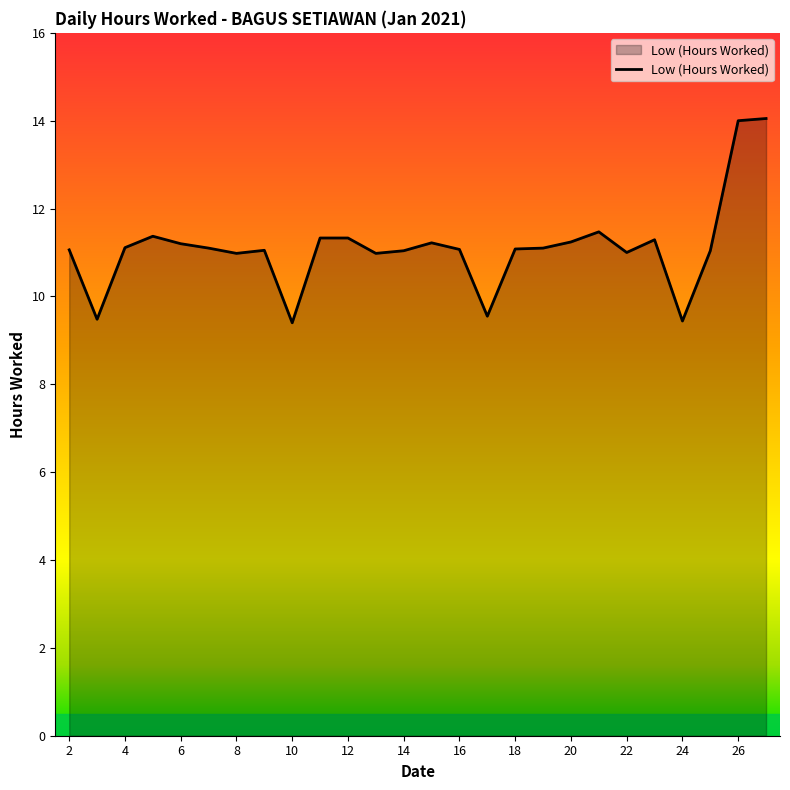

How many lines are shown in the chart?

1